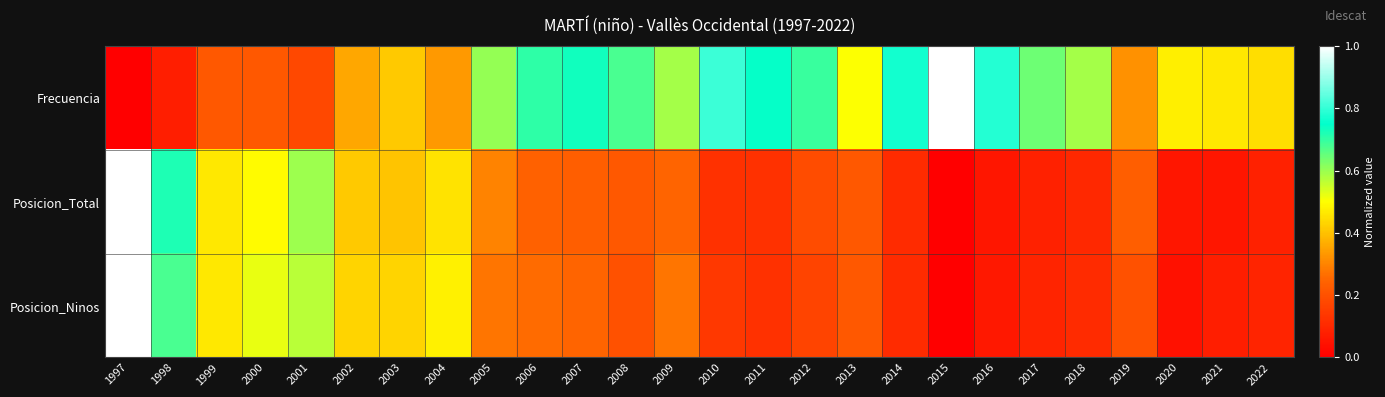

How many data points does each series have?

26